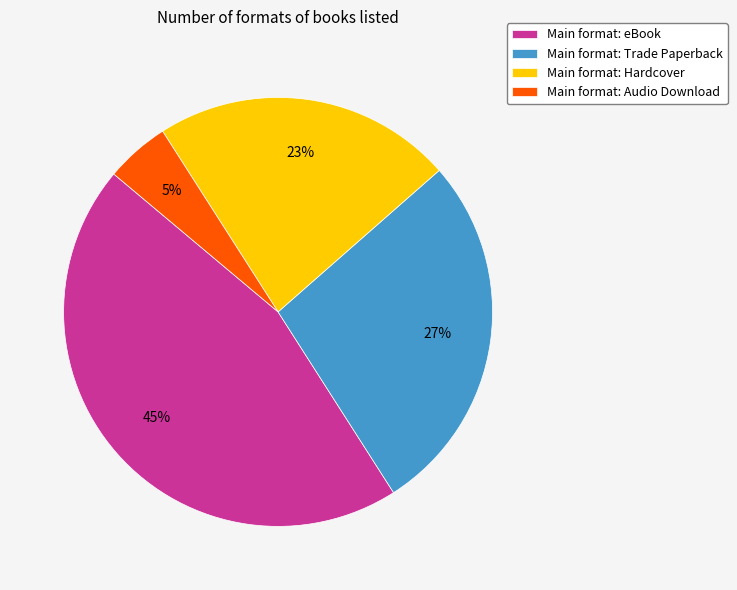

Is Main format: eBook the majority of the pie?

No